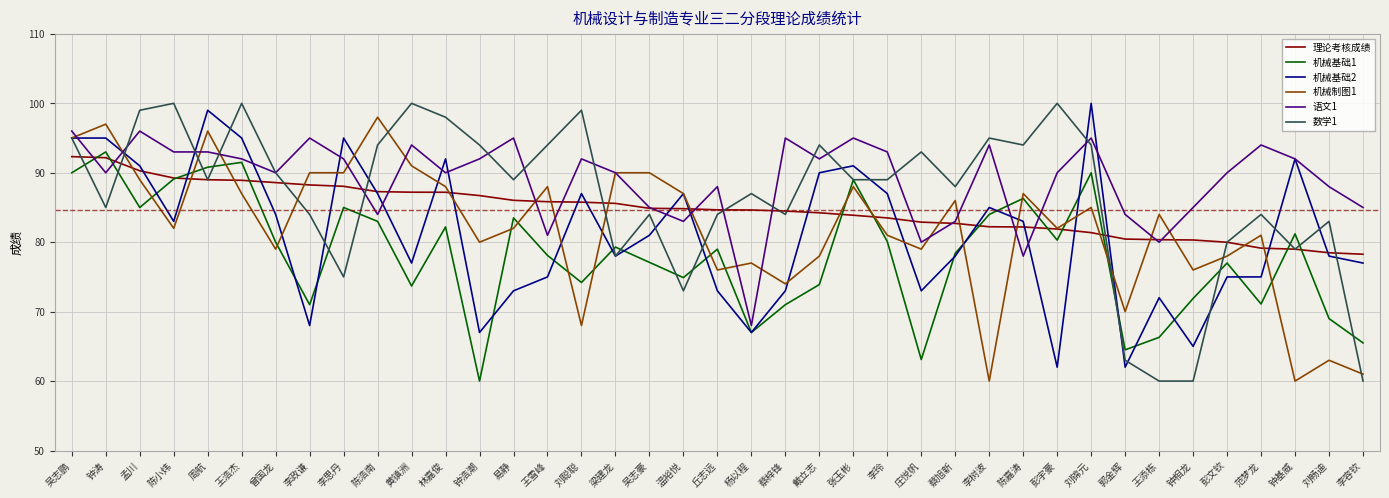

Which series has the largest range (max minus min)?

数学1